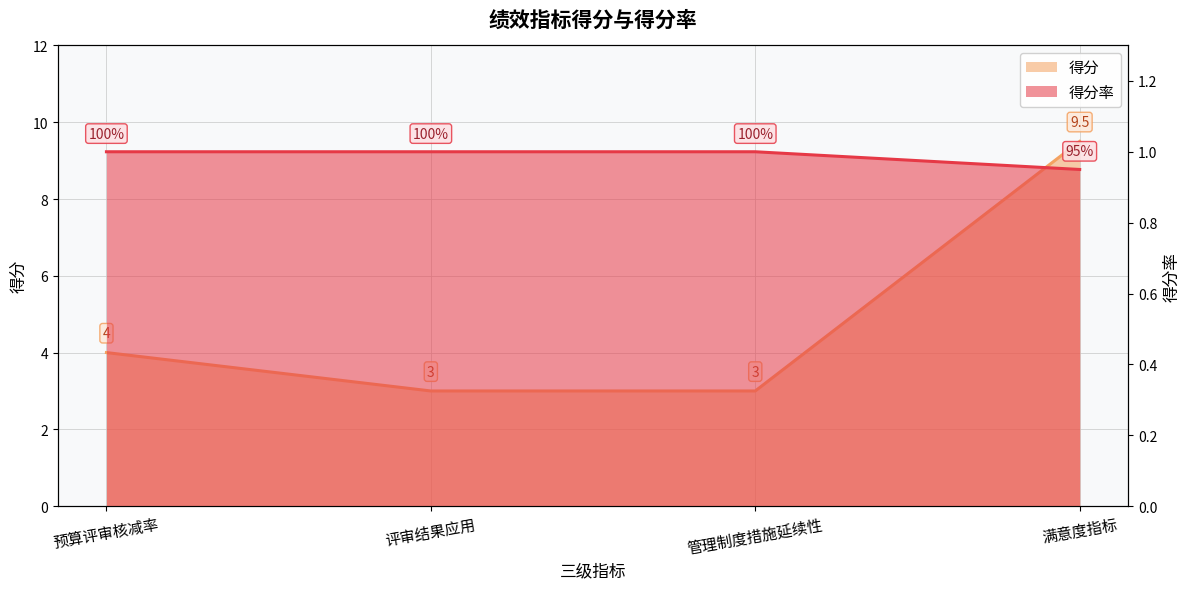

What is the label of the 2nd point from the left?

评审结果应用